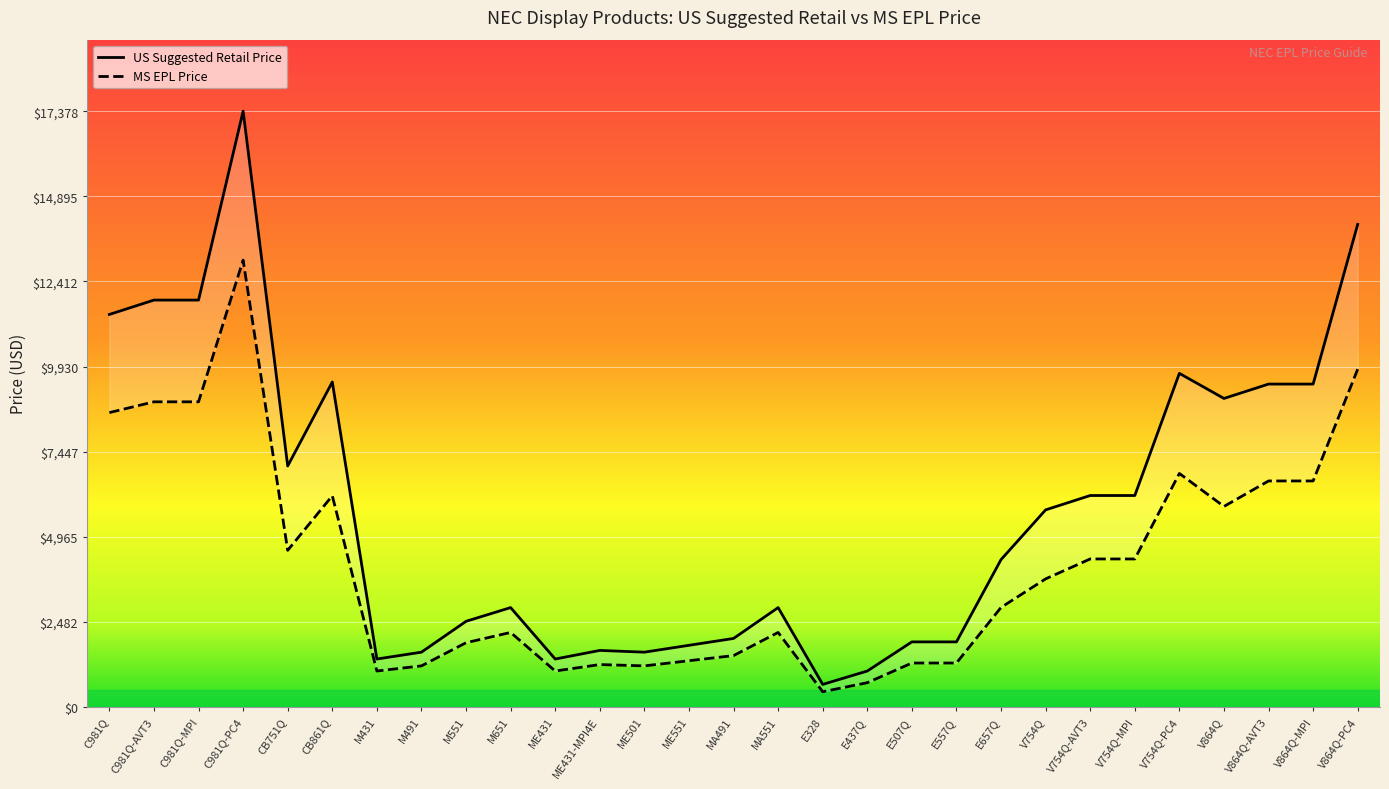

How many data points does each series have?

29